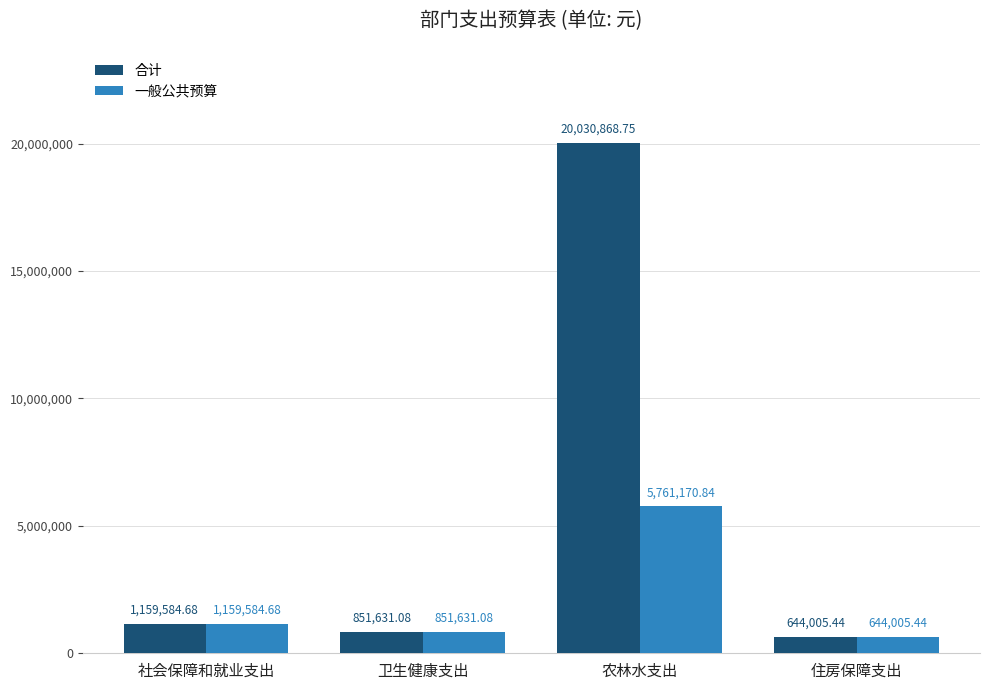

What is the smallest value displayed?

644005.4